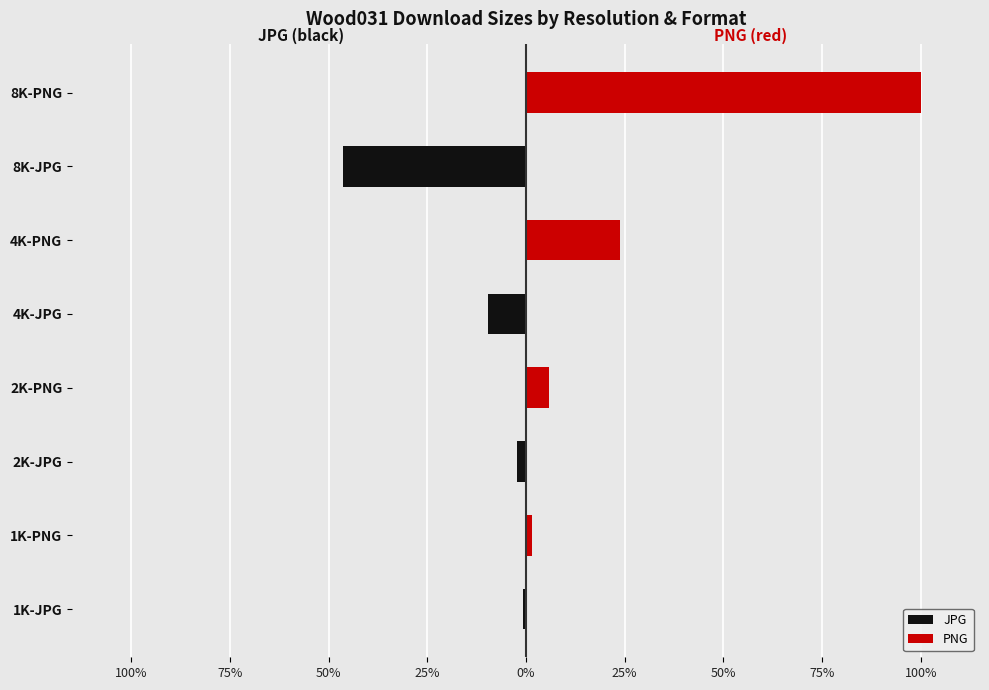

What is the minimum value shown in the chart?

-470815577